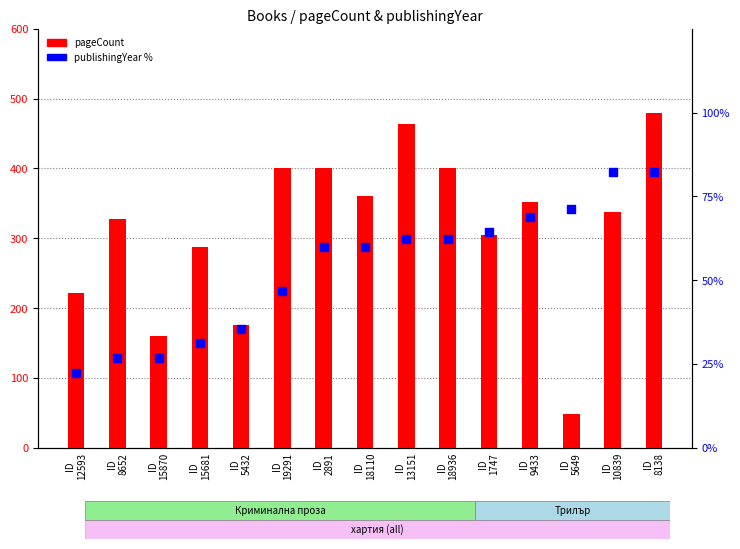

What are all the series names shown in the legend?

pageCount, publishingYear %